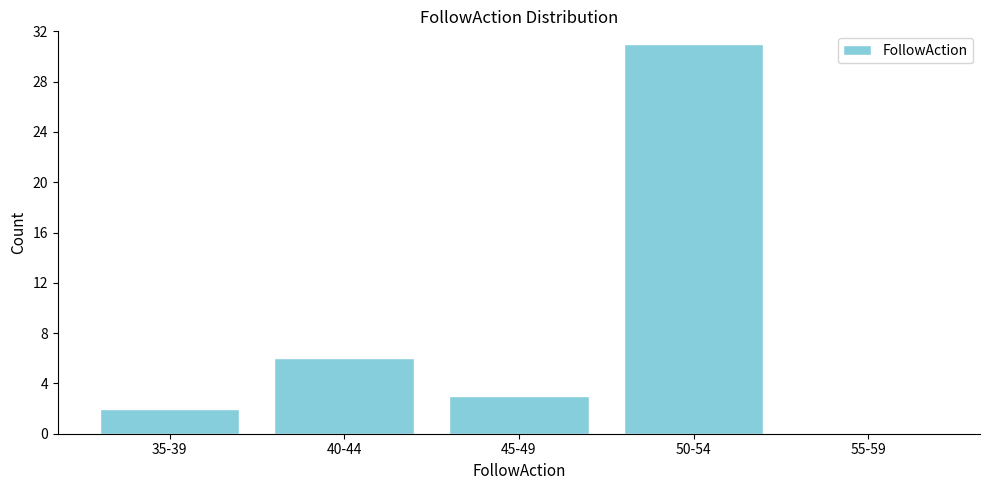

Reading left to right, extract all data points from this chart.

35-39=2	40-44=6	45-49=3	50-54=31	55-59=0